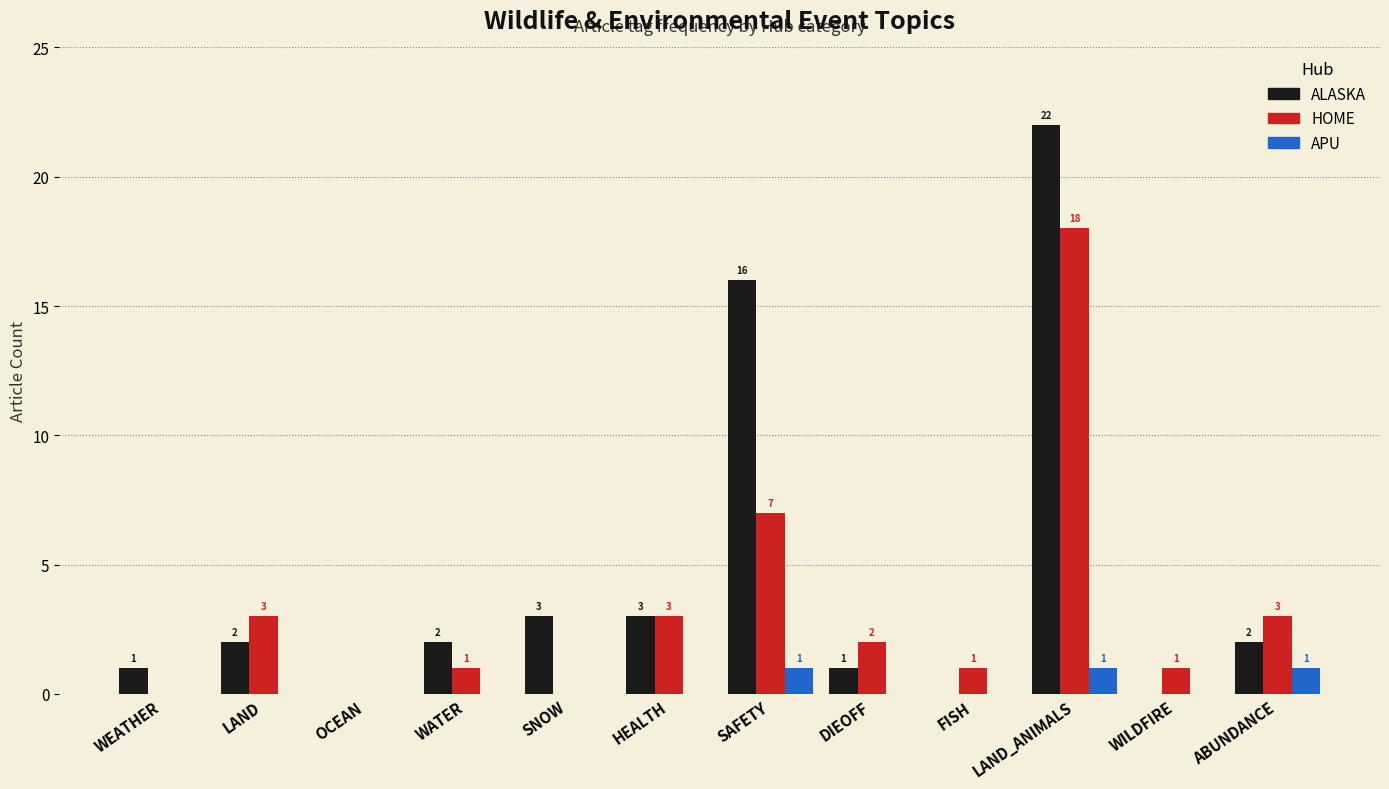

At which category is the sum across all series the highest?

LAND_ANIMALS